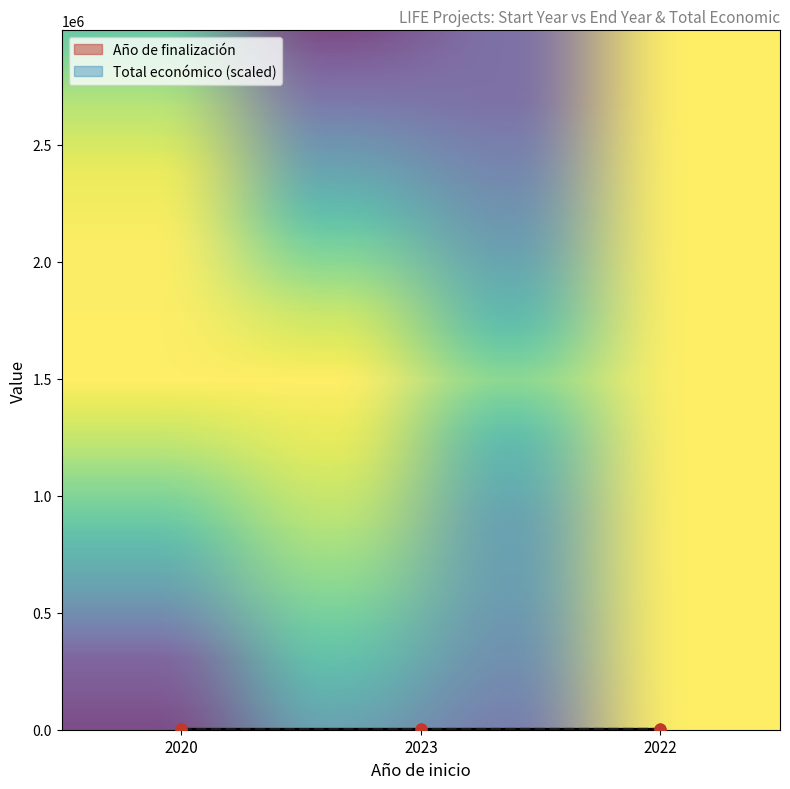

Is the value of Total económico at 2023 greater than the value of Año de finalización at 2023?

No